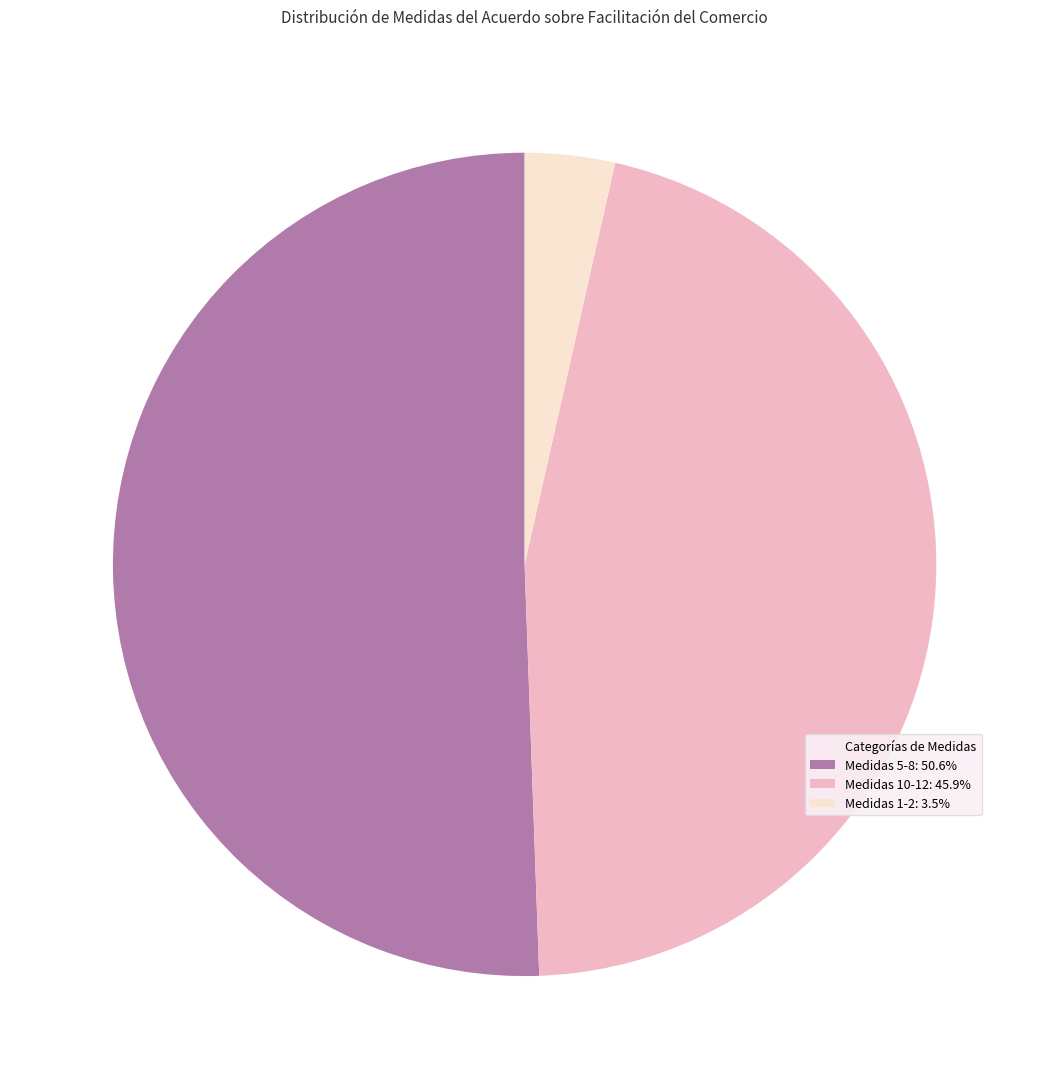

Is there any slice that represents more than half of the pie?

Yes